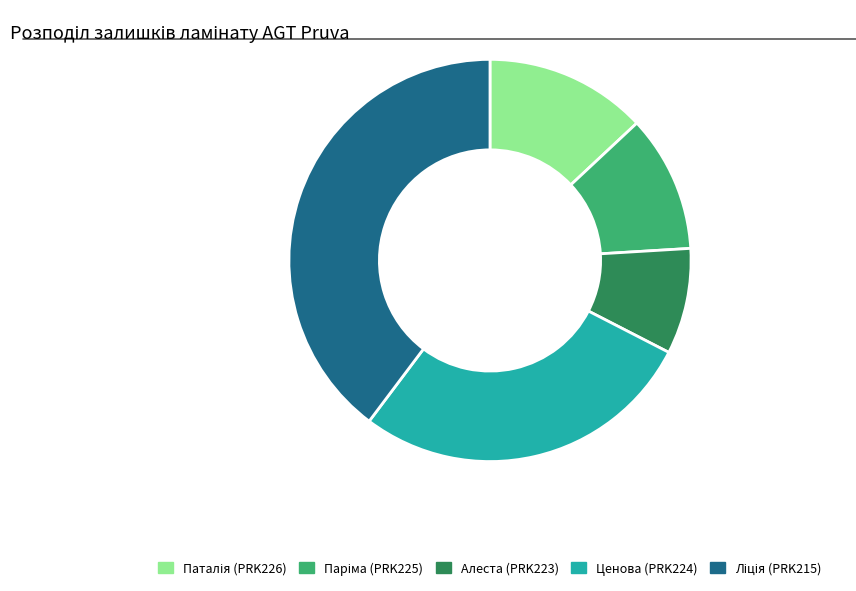

Does Ценова (PRK224) represent more than half of the total?

No